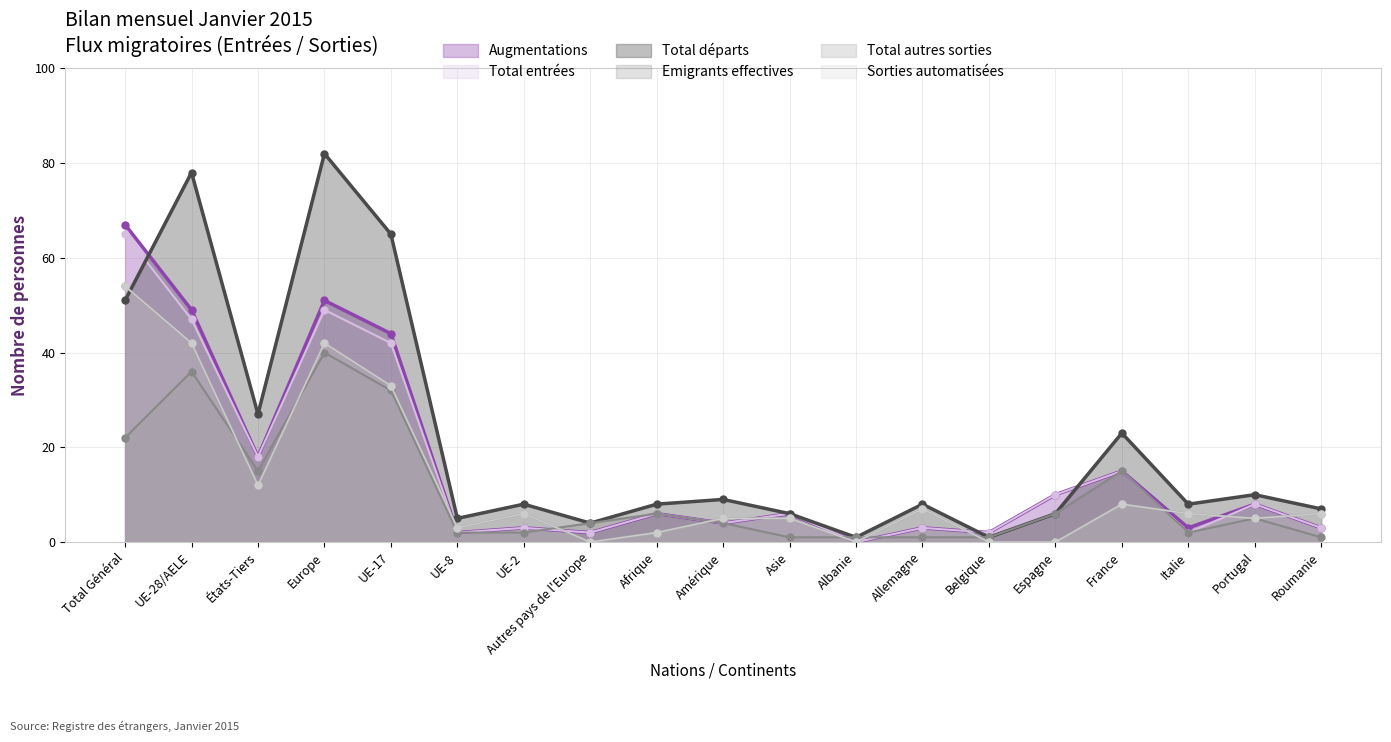

True or false: Total entrées and Augmentations cross at least once.

False